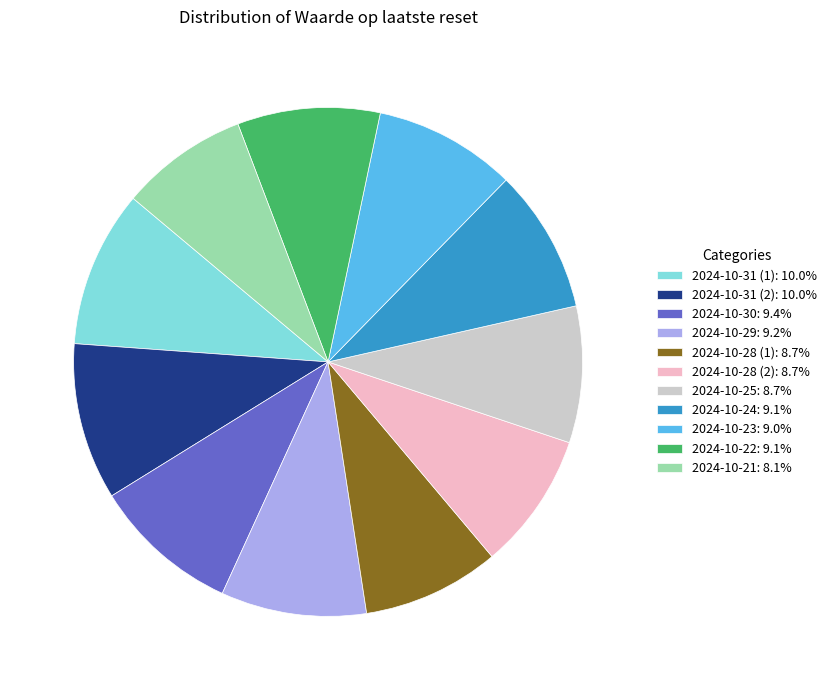

Which slice is the smallest?

2024-10-21